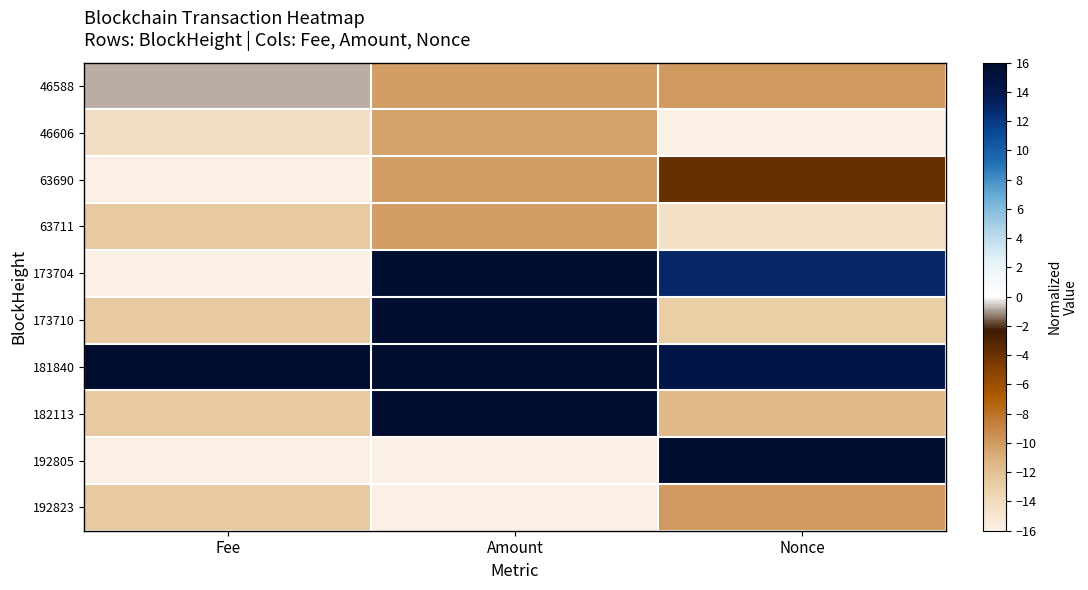

Reading left to right, transcribe all the data shown in this chart.

46588: Fee=-0.8	Amount=-10.2	Nonce=-9.9
46606: Fee=-14.3	Amount=-10.3	Nonce=-16.0
63690: Fee=-16.0	Amount=-10.2	Nonce=-3.8
63711: Fee=-12.6	Amount=-10.2	Nonce=-14.5
173704: Fee=-16.0	Amount=15.7	Nonce=13.0
173710: Fee=-12.6	Amount=15.7	Nonce=-13.0
181840: Fee=16.0	Amount=16.0	Nonce=14.5
182113: Fee=-12.6	Amount=16.0	Nonce=-11.4
192805: Fee=-16.0	Amount=-16.0	Nonce=16.0
192823: Fee=-12.6	Amount=-16.0	Nonce=-9.9